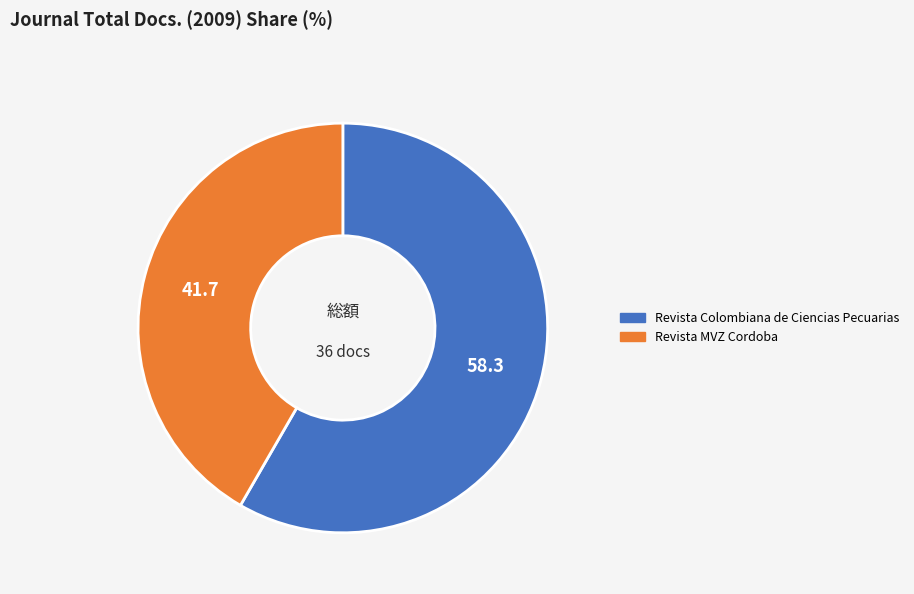

What is the smallest slice in the pie chart?

Revista MVZ Cordoba